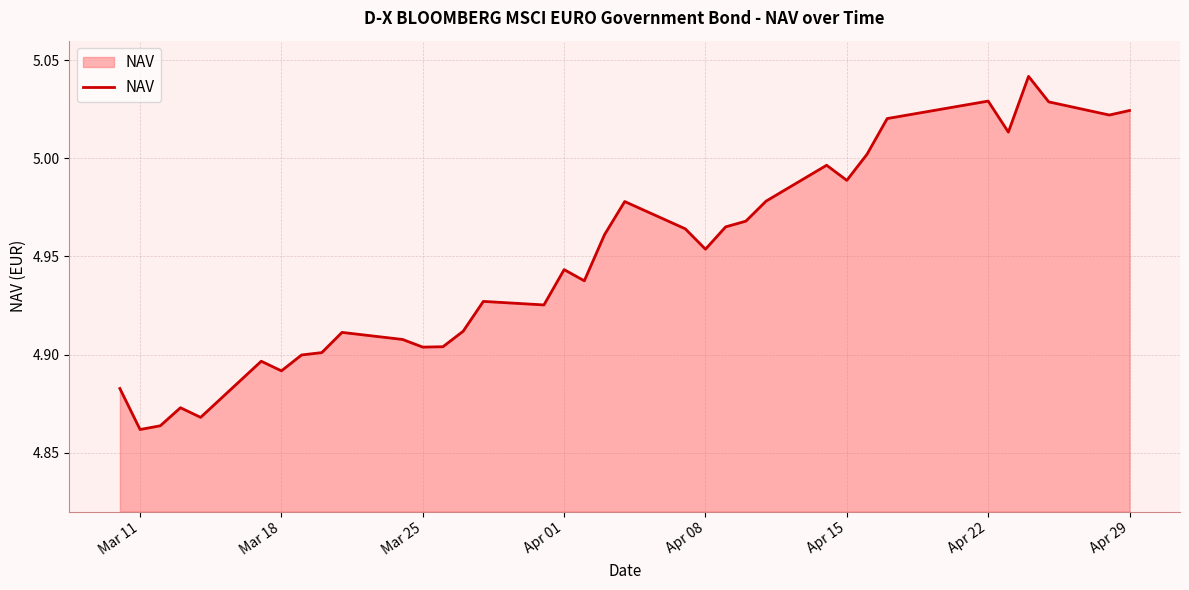

The chart shows a value of 1.1 at Apr 01. True or false?

False